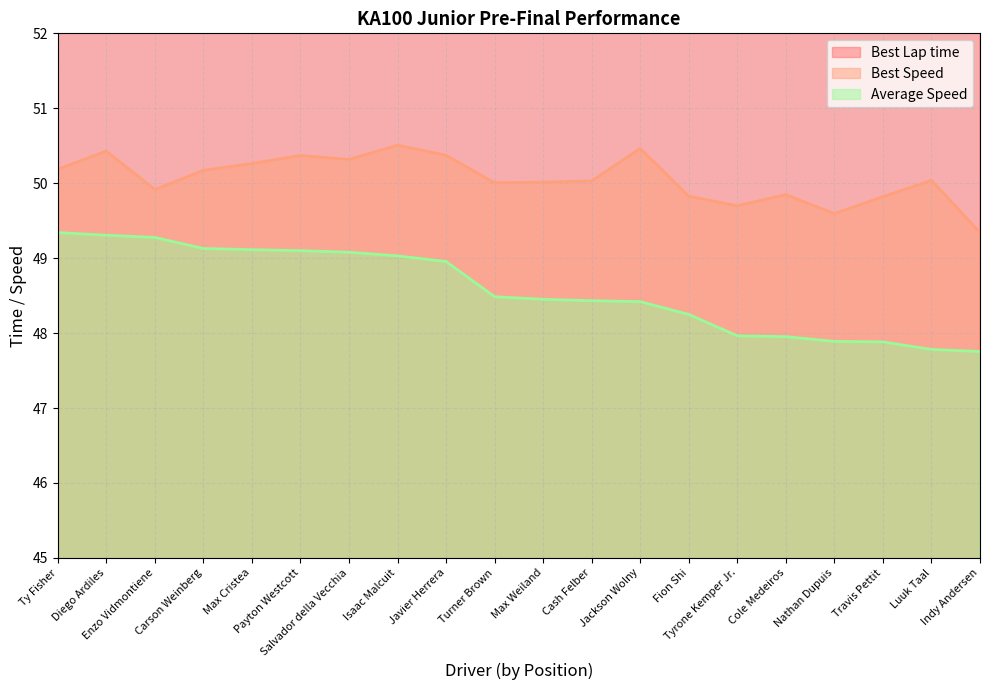

Where is Best Speed nearest to the value 49?

Indy Andersen